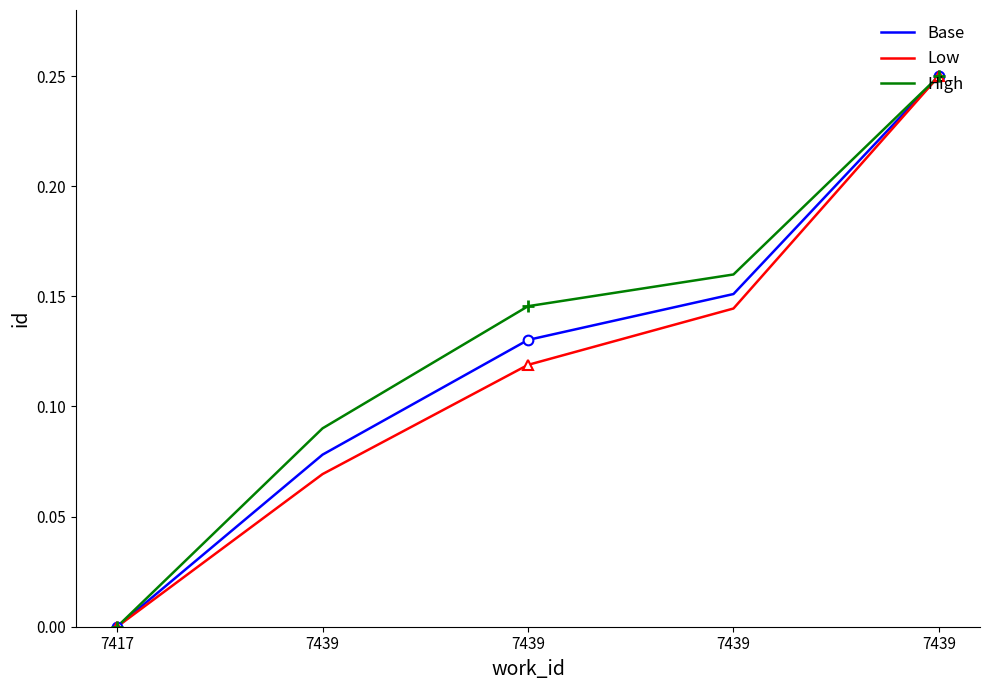

What are all the series names shown in the legend?

Base, Low, High